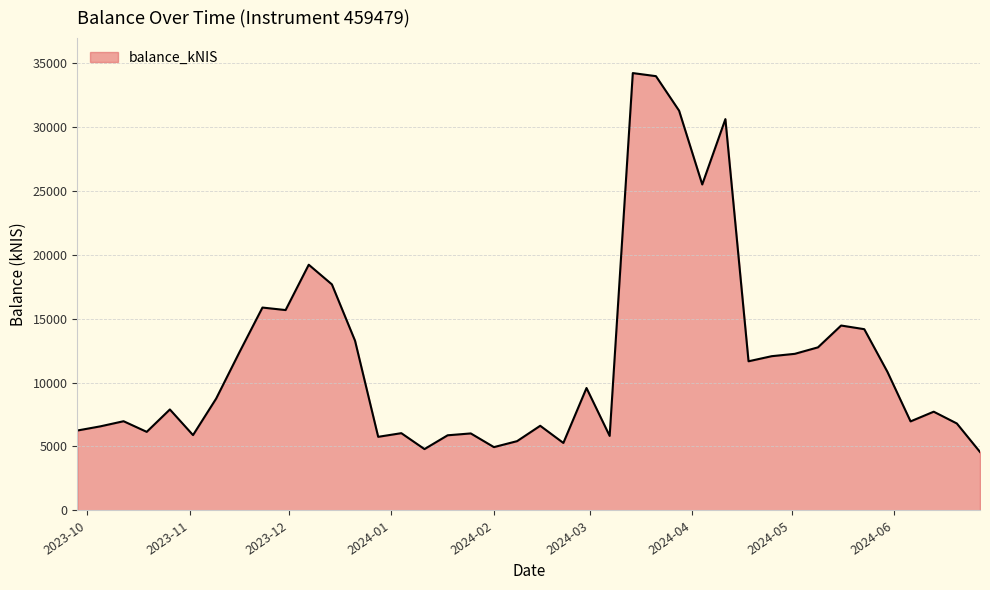

What is the difference between the maximum and minimum values?

29613.0